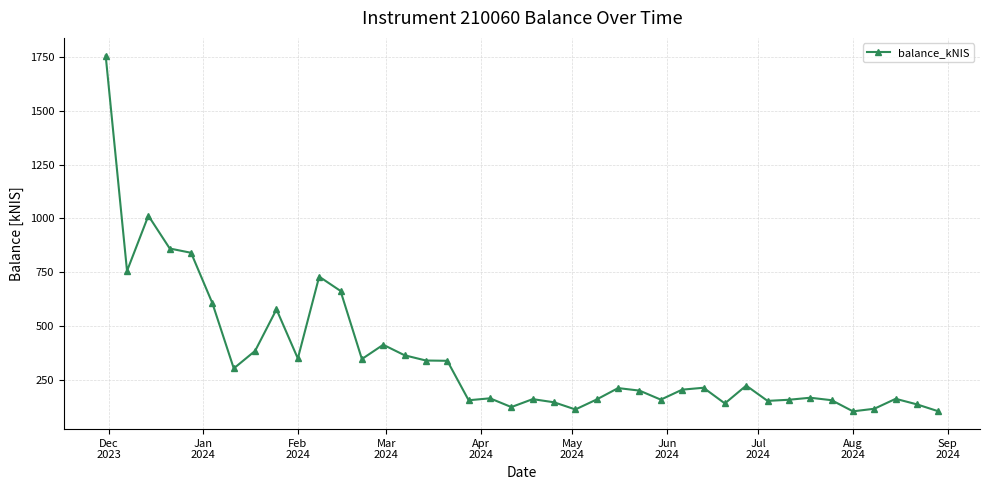

What is the value of the 28th point from the left?

205.3